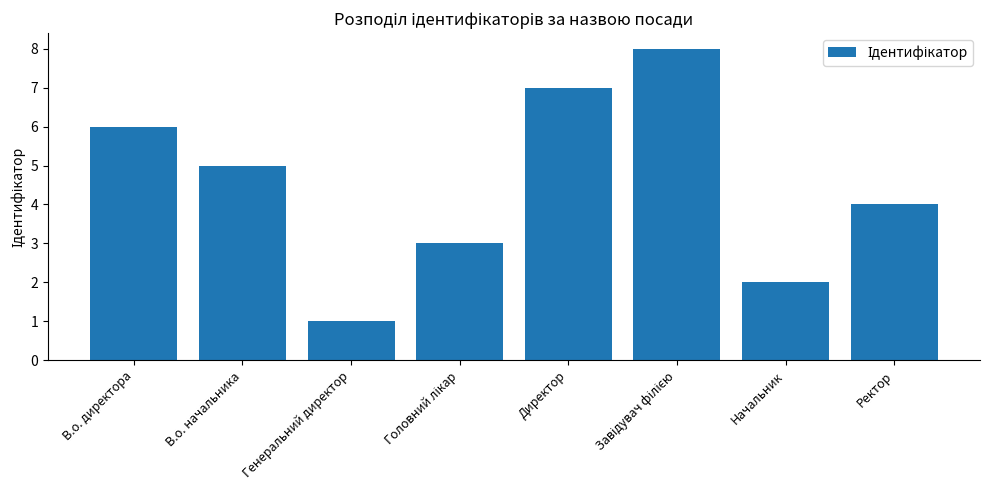

Count the values in the range 3 to 7.

5